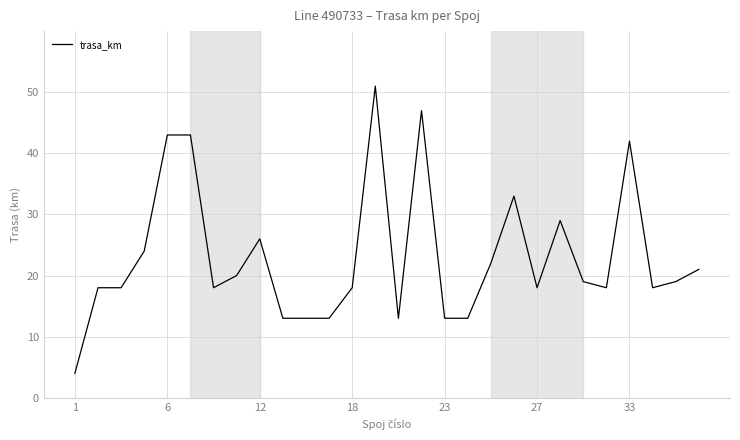

How many lines are shown in the chart?

1